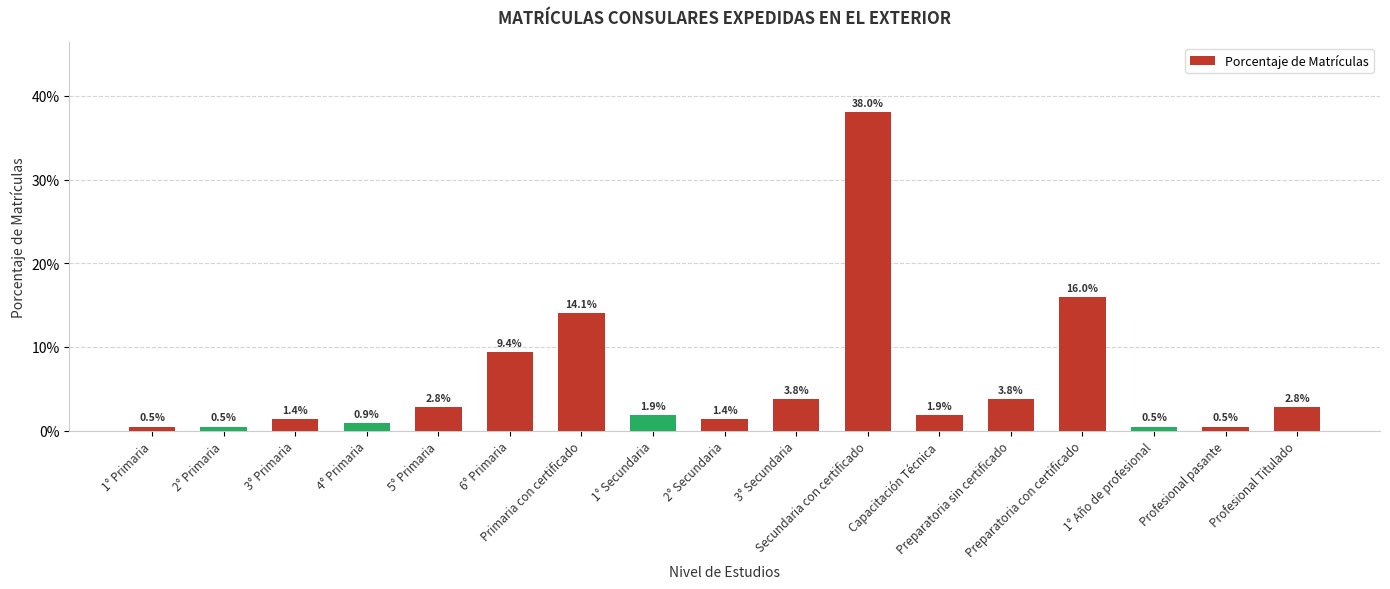

True or false: the data shows 0.0 at Profesional pasante.

False